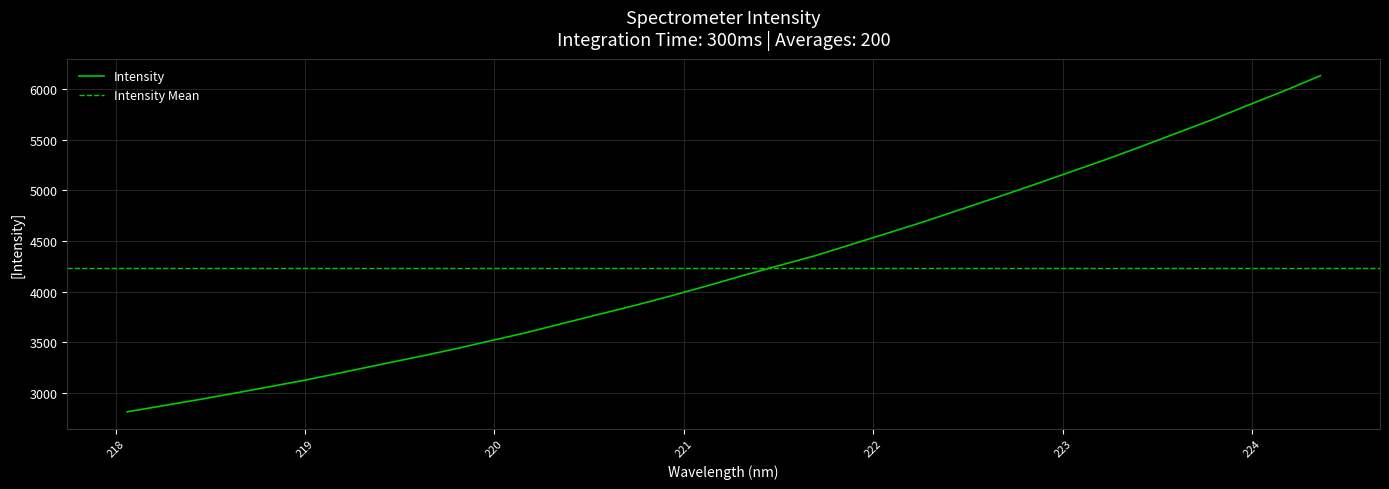

What is the label of the 30th point from the right?

221